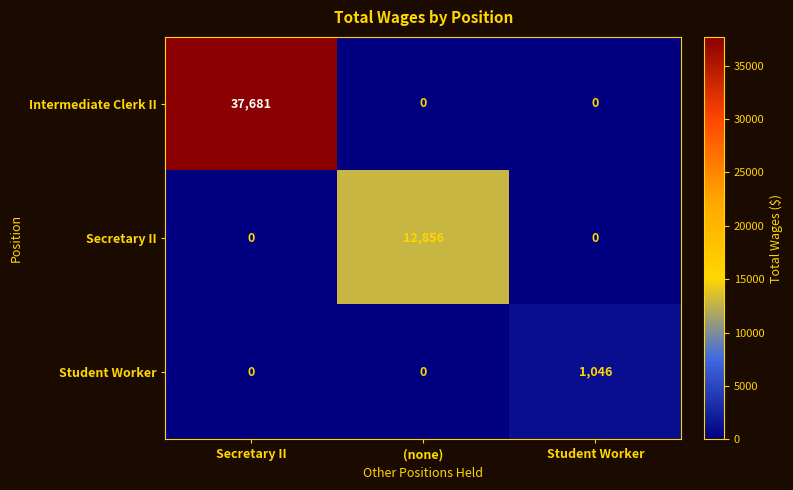

True or false: Intermediate Clerk II has a value of 7891 at Secretary II.

False